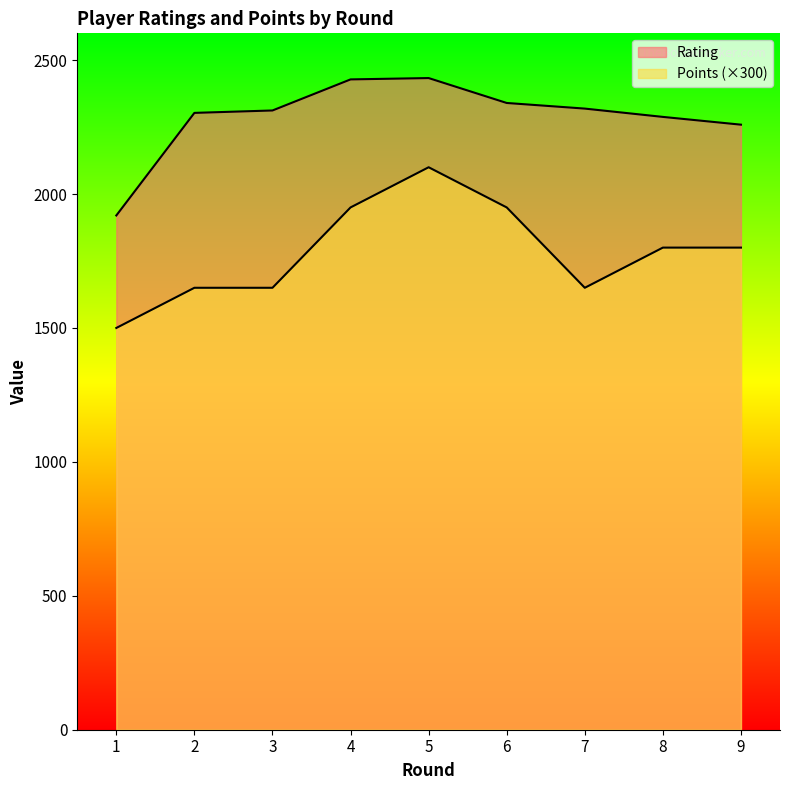

True or false: Points and Rating intersect in this chart.

False